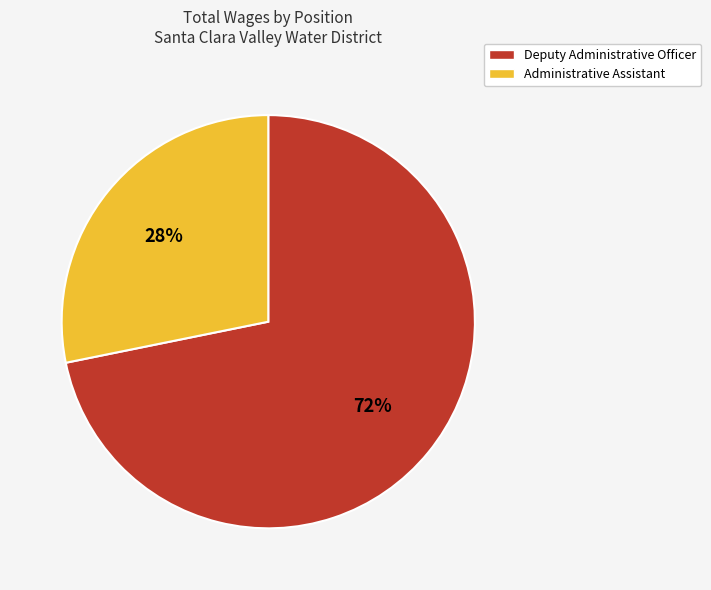

Which has a higher value, Administrative Assistant or Deputy Administrative Officer?

Deputy Administrative Officer